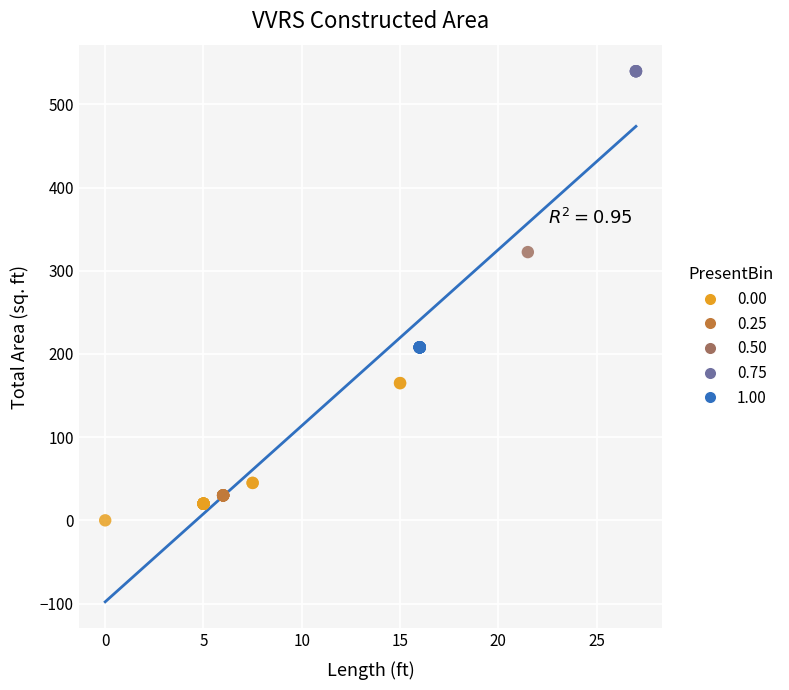

Which series contains the lowest Y value?

0.00